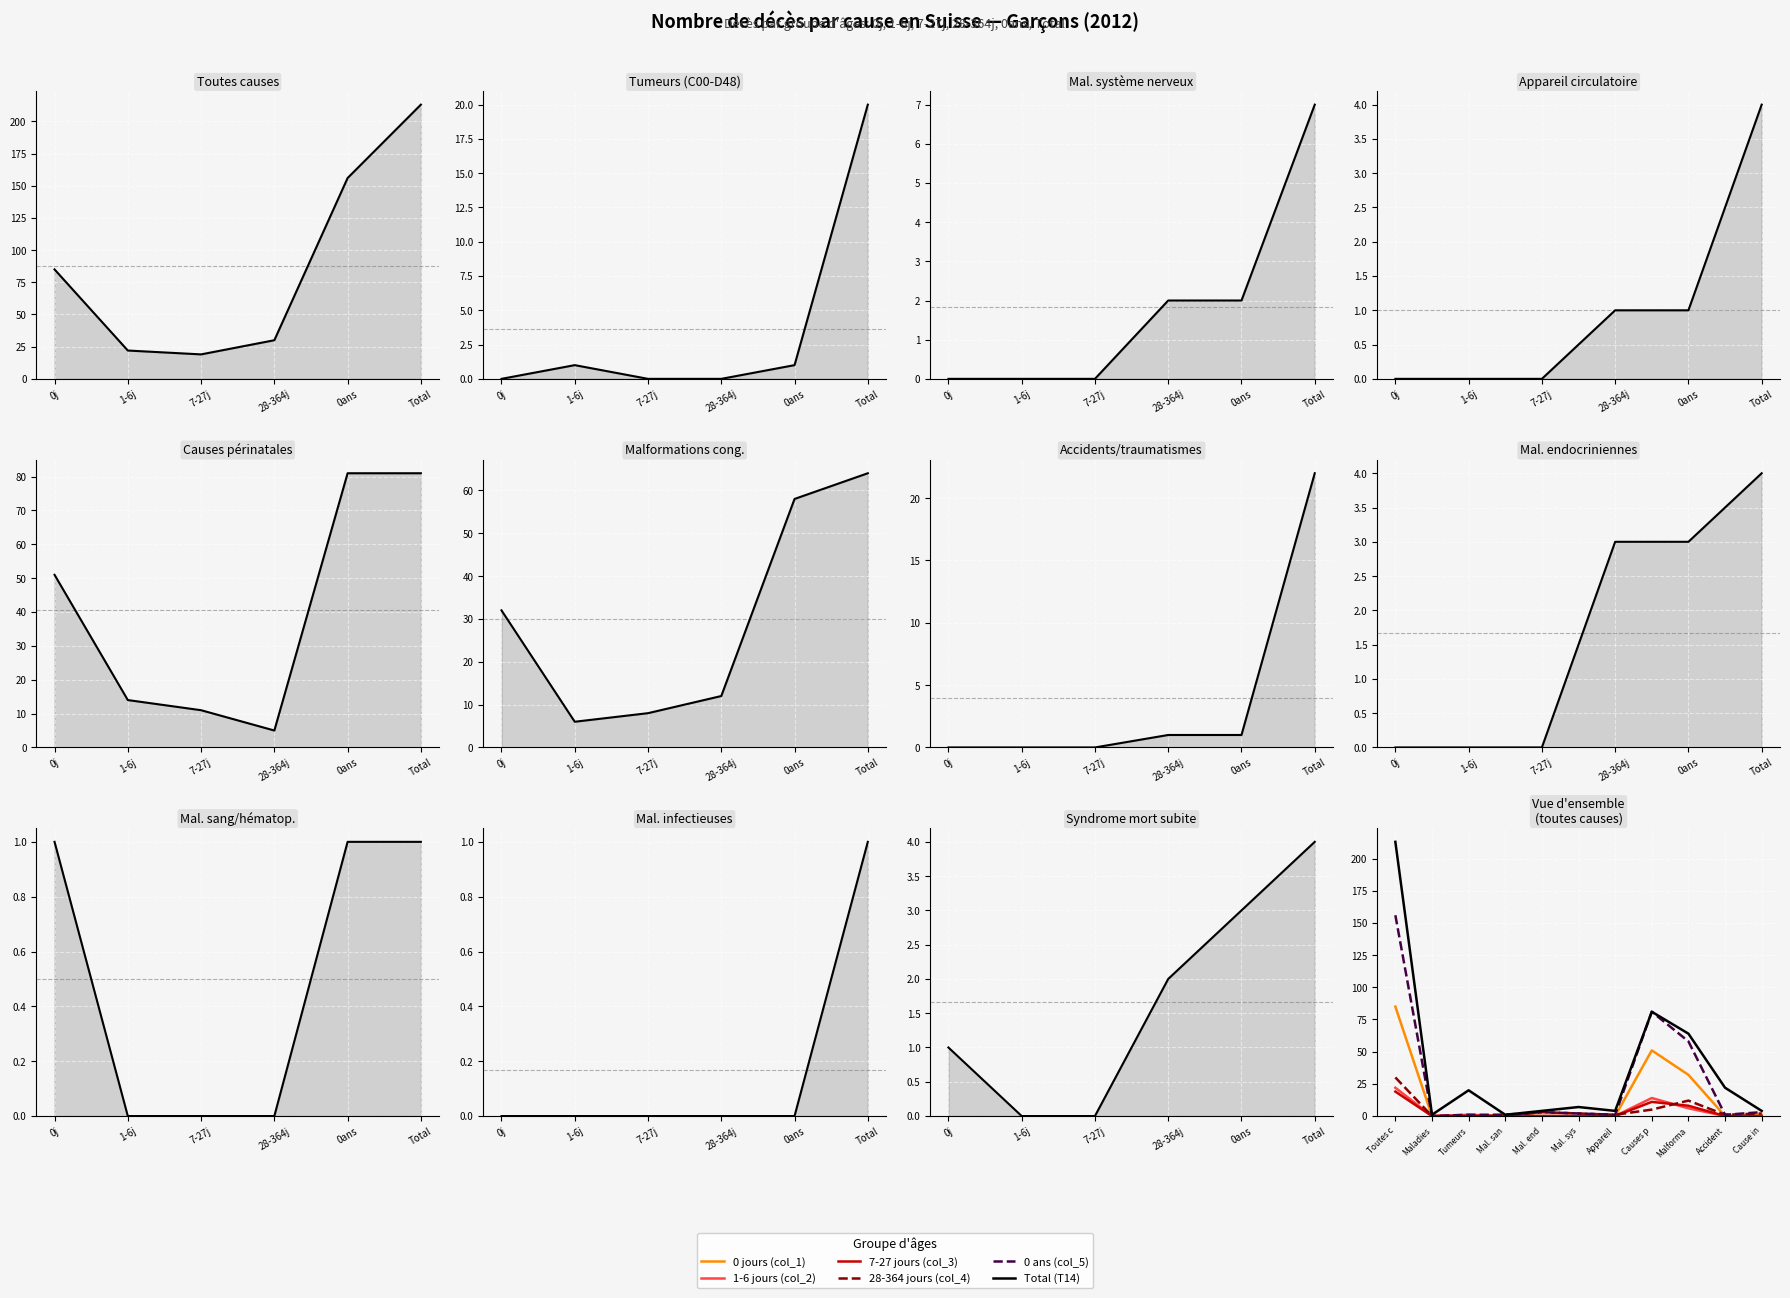

Which series has the largest range (max minus min)?

Total (T14)